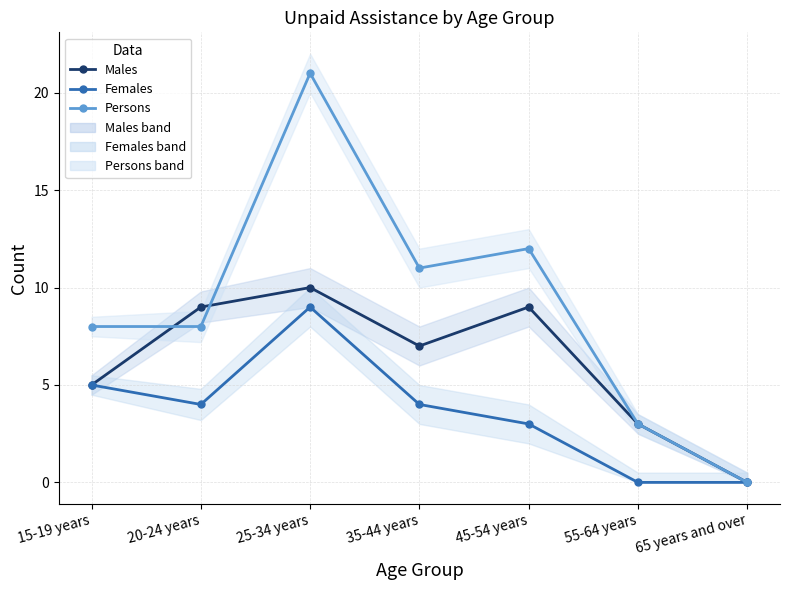

Rank the series by their average value, from lowest to highest.

Females - No unpaid assistance, Males - No unpaid assistance, Persons - No unpaid assistance